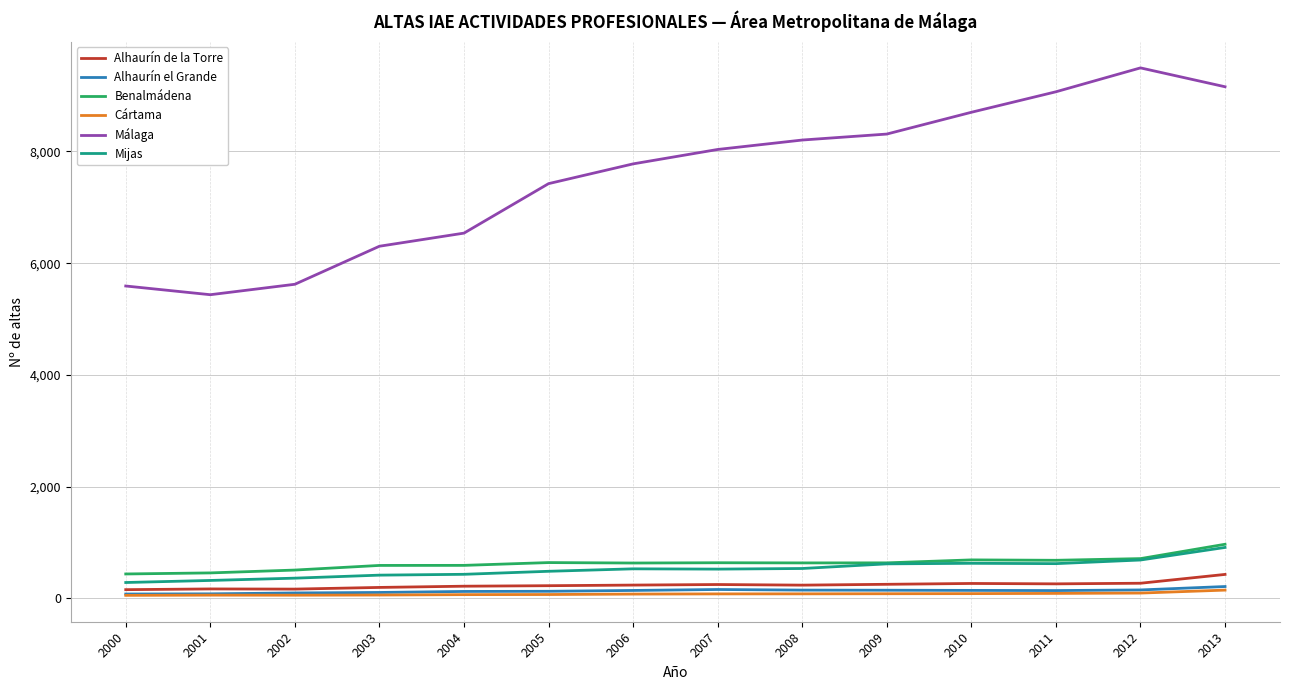

True or false: Alhaurín el Grande has a value of 137 at 2011.

True